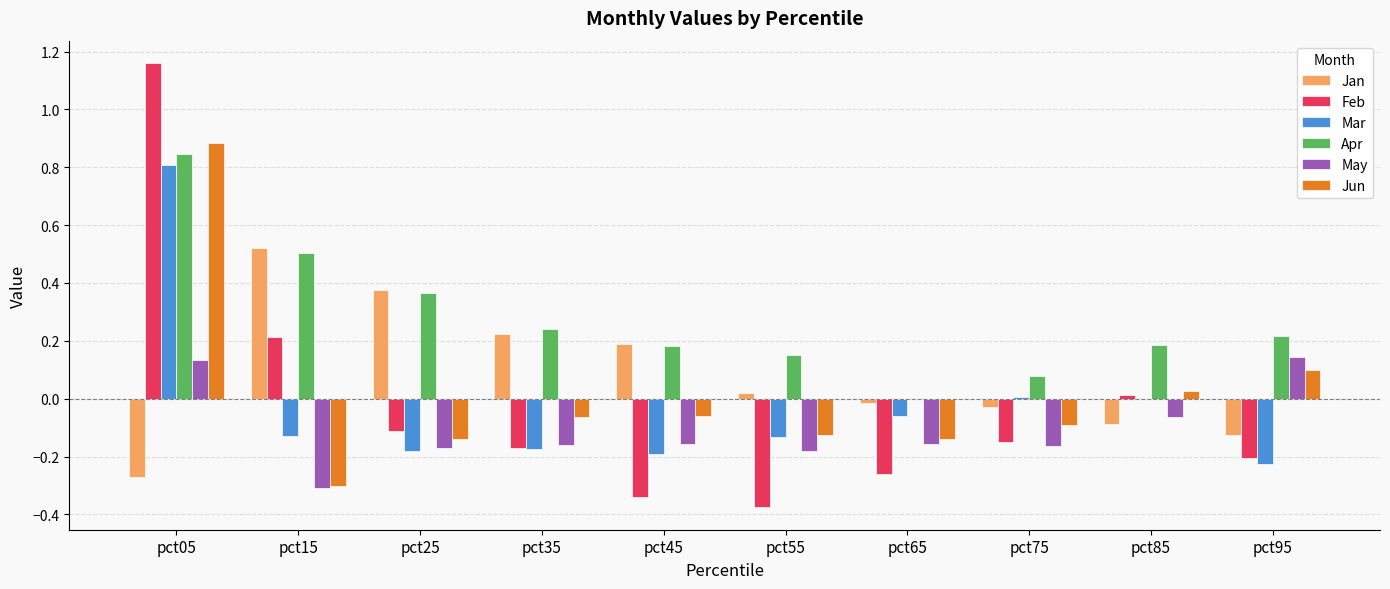

Which category has the highest value in the Feb series?

pct05